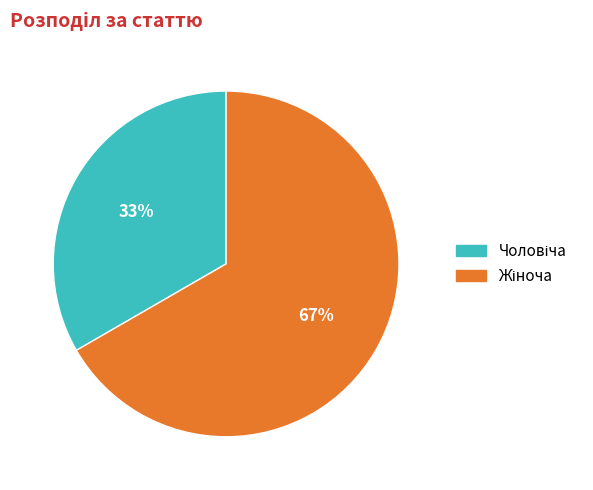

To the nearest percent, what is the average slice percentage?

50%